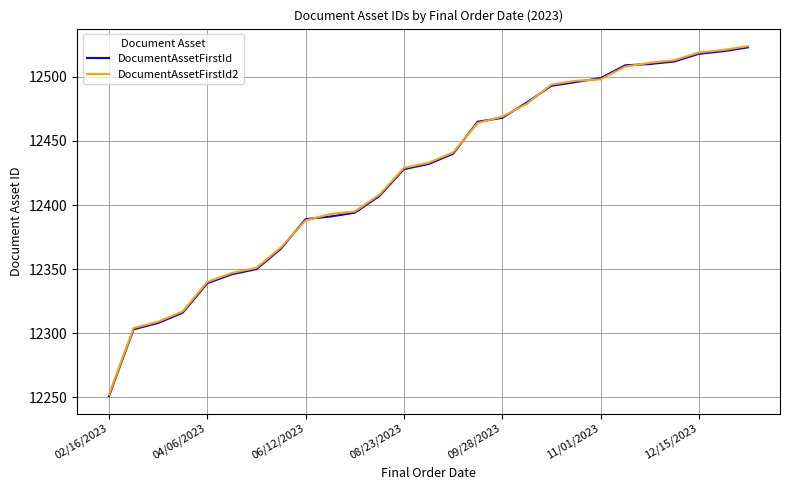

What is the minimum value for DocumentAssetFirstId?

12251